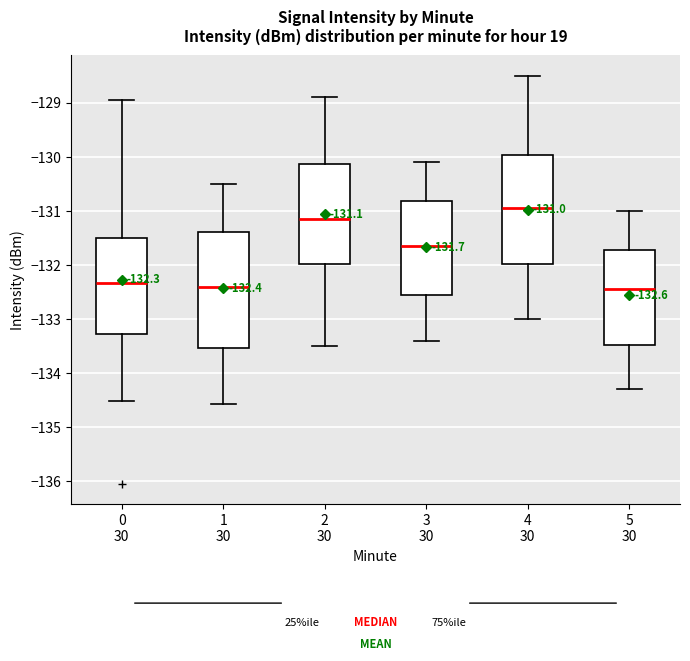

Comparing the boxes themselves (not the whiskers), which one is the tallest?

1 30